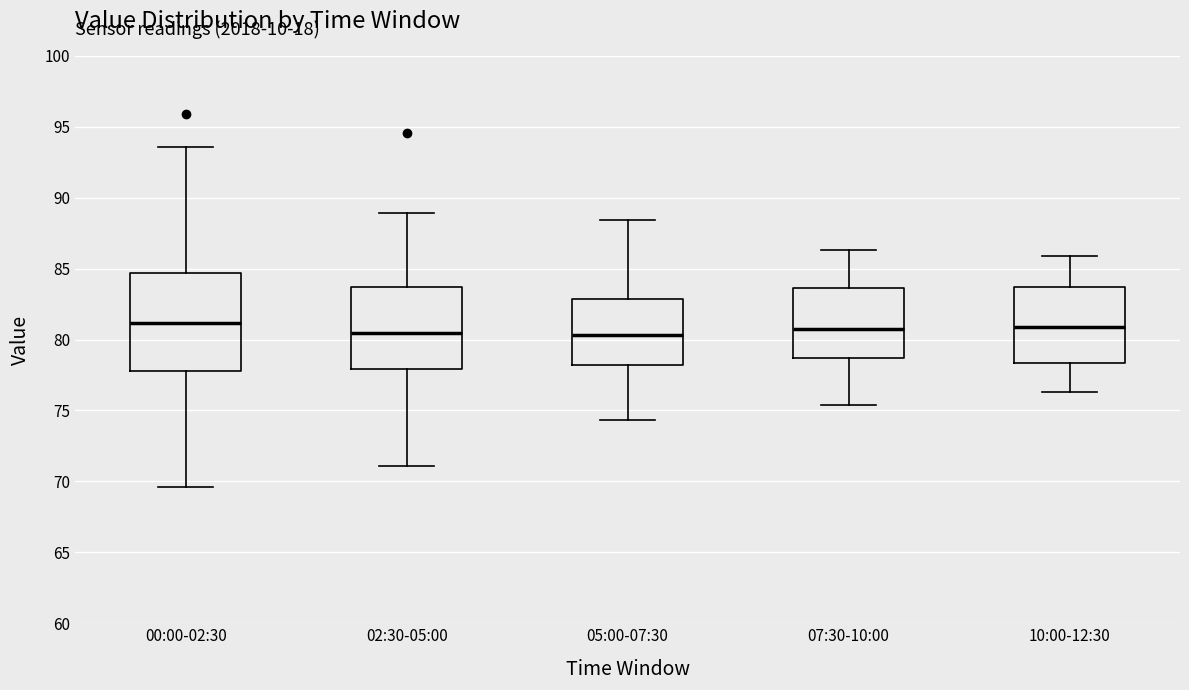

Reading left to right, transcribe this box plot: for each box, give where its median line is, the range the box spans, and where its two whiskers end, as read against the y-axis. The values are not printed on the chart, so give them approximately, as read against the axis.

00:00-02:30: median 81.0, box 78.0 to 84.5, whiskers 69.5 to 93.5
02:30-05:00: median 80.5, box 78.0 to 83.5, whiskers 71.0 to 89.0
05:00-07:30: median 80.5, box 78.0 to 83.0, whiskers 74.5 to 88.5
07:30-10:00: median 81.0, box 78.5 to 83.5, whiskers 75.5 to 86.5
10:00-12:30: median 81.0, box 78.5 to 83.5, whiskers 76.5 to 86.0